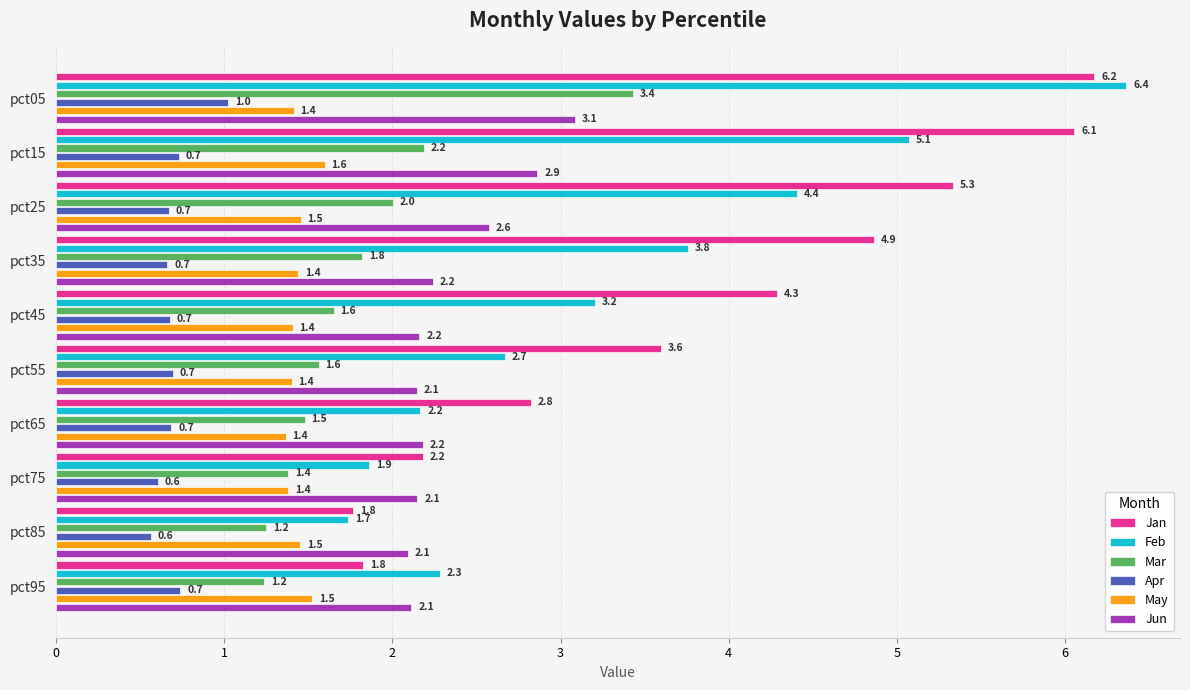

What is the difference between the highest and lowest values at pct55?

2.9